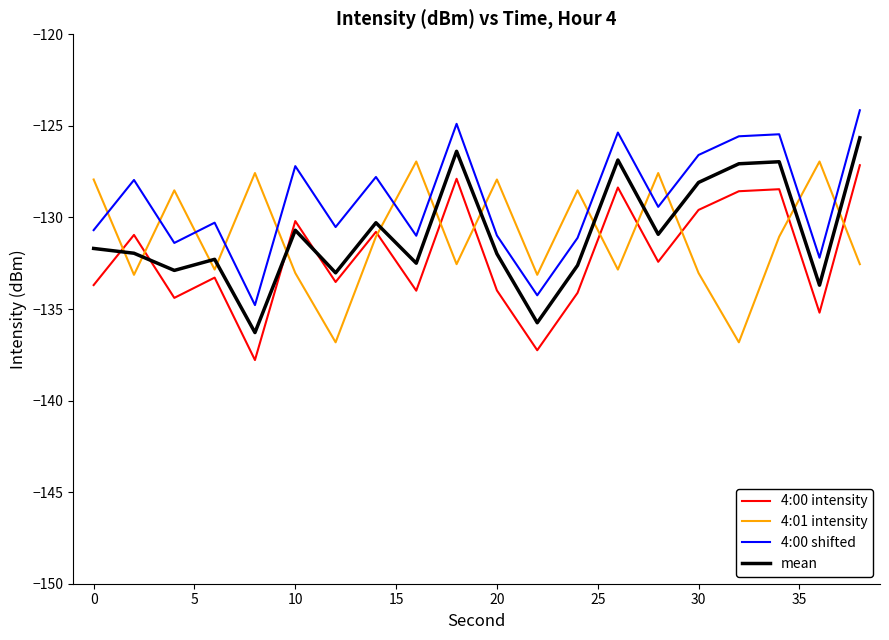

Which series has the largest total across all categories?

4:00 shifted